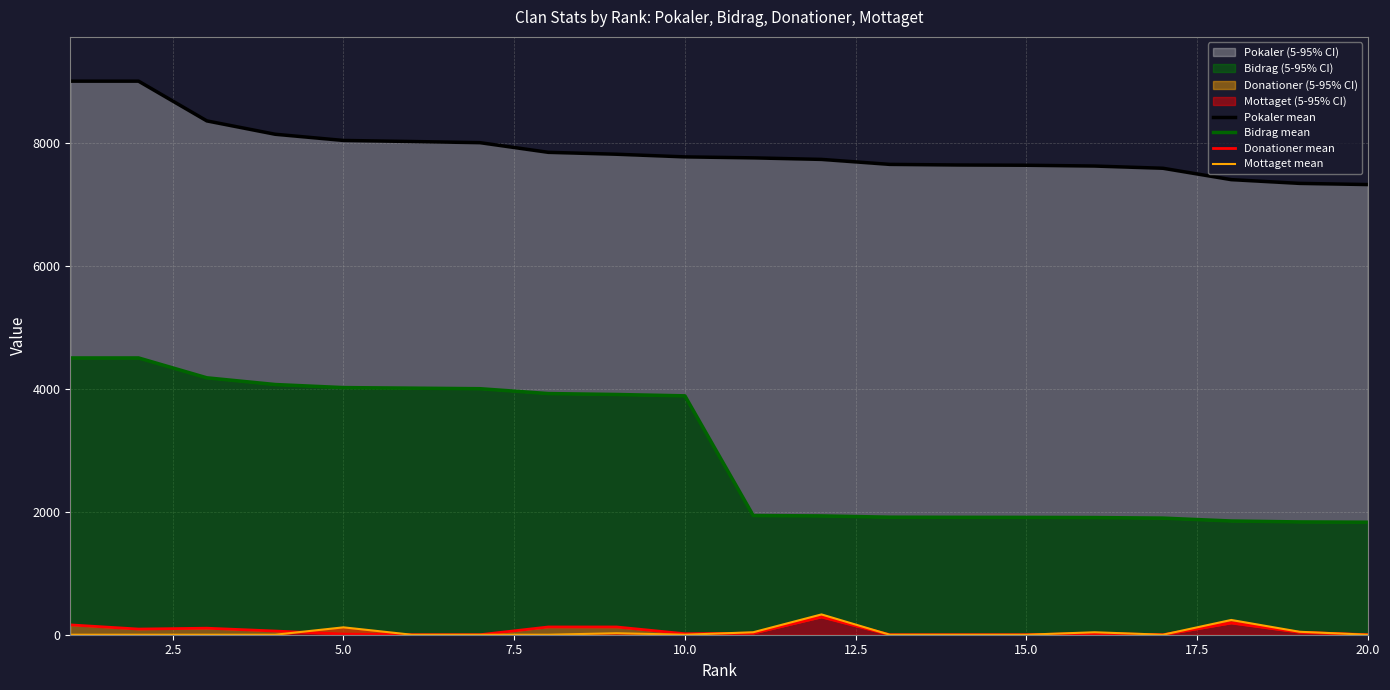

True or false: Pokaler mean has more than 1 interior local peaks.

False